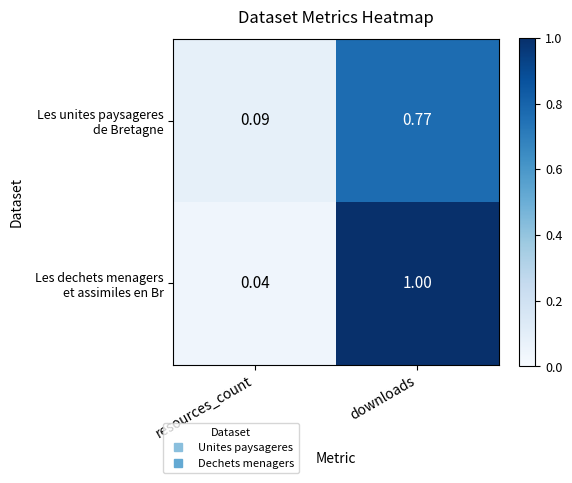

At which category is the sum across all series the highest?

downloads